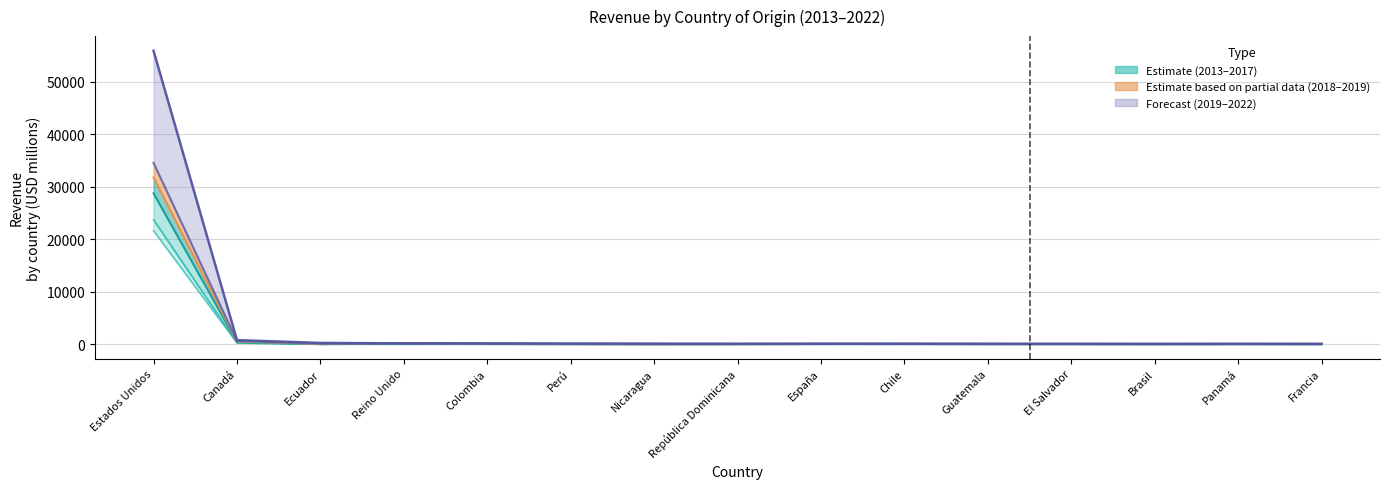

Which category has the highest value in the 2019 series?

Estados Unidos